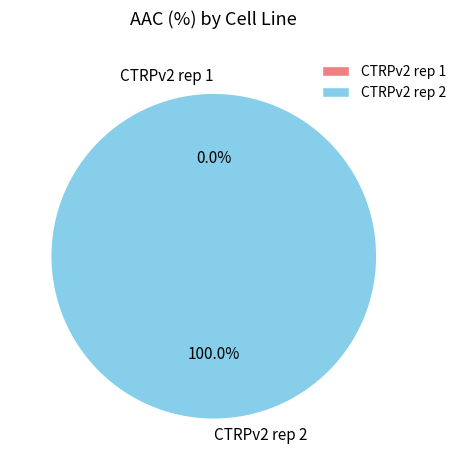

What is the largest slice in the pie chart?

CTRPv2 rep 2